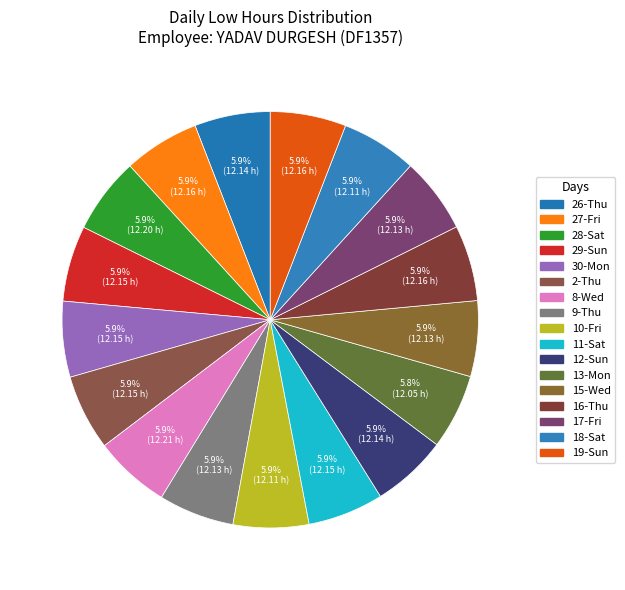

Approximately how many times larger is the value at 13-Mon compared to 8-Wed?

1.0